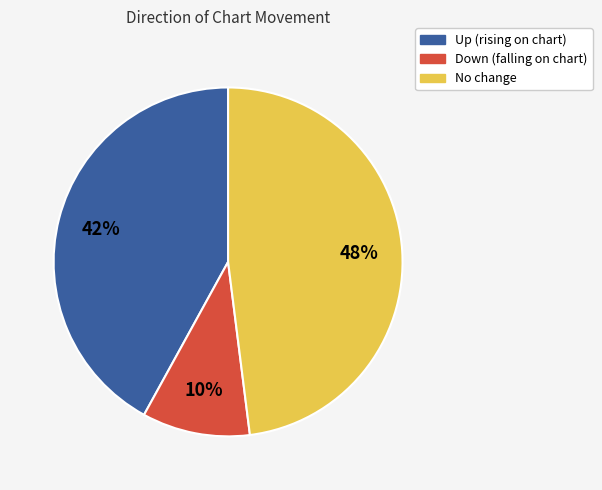

To the nearest percent, what is the difference between the largest and smallest slice percentages?

38%